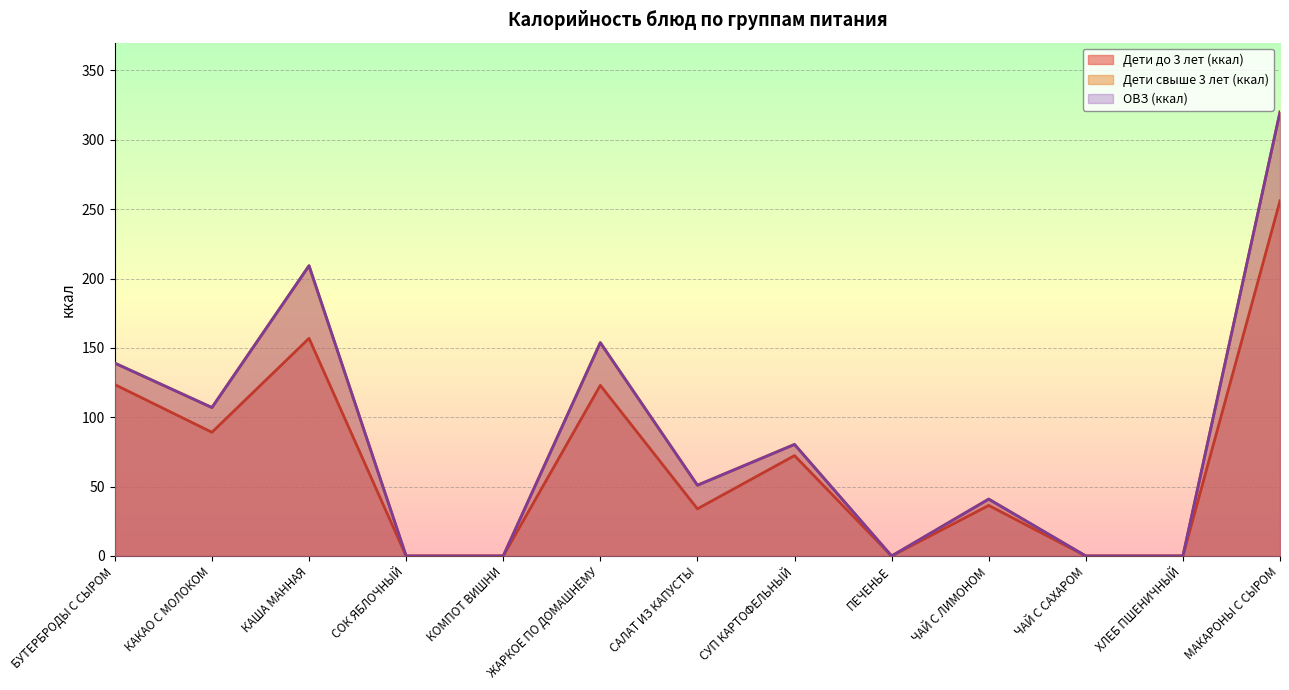

Reading right to left, what are all the values shown in this chart?

Дети до 3 лет (ккал): МАКАРОНЫ С СЫРОМ=256.0	ХЛЕБ ПШЕНИЧНЫЙ=0.0	ЧАЙ С САХАРОМ=0.0	ЧАЙ С ЛИМОНОМ=36.4	ПЕЧЕНЬЕ=0.0	СУП КАРТОФЕЛЬНЫЙ=72.4	САЛАТ ИЗ КАПУСТЫ=34.0	ЖАРКОЕ ПО ДОМАШНЕМУ=123.0	КОМПОТ ВИШНИ=0.0	СОК ЯБЛОЧНЫЙ=0.0	КАША МАННАЯ=156.9	КАКАО С МОЛОКОМ=89.2	БУТЕРБРОДЫ С СЫРОМ=123.6
Дети свыше 3 лет (ккал): МАКАРОНЫ С СЫРОМ=320.0	ХЛЕБ ПШЕНИЧНЫЙ=0.0	ЧАЙ С САХАРОМ=0.0	ЧАЙ С ЛИМОНОМ=41.0	ПЕЧЕНЬЕ=0.0	СУП КАРТОФЕЛЬНЫЙ=80.4	САЛАТ ИЗ КАПУСТЫ=51.0	ЖАРКОЕ ПО ДОМАШНЕМУ=153.8	КОМПОТ ВИШНИ=0.0	СОК ЯБЛОЧНЫЙ=0.0	КАША МАННАЯ=209.2	КАКАО С МОЛОКОМ=107.0	БУТЕРБРОДЫ С СЫРОМ=139.0
ОВЗ (ккал): МАКАРОНЫ С СЫРОМ=320.0	ХЛЕБ ПШЕНИЧНЫЙ=0.0	ЧАЙ С САХАРОМ=0.0	ЧАЙ С ЛИМОНОМ=41.0	ПЕЧЕНЬЕ=0.0	СУП КАРТОФЕЛЬНЫЙ=80.4	САЛАТ ИЗ КАПУСТЫ=51.0	ЖАРКОЕ ПО ДОМАШНЕМУ=153.8	КОМПОТ ВИШНИ=0.0	СОК ЯБЛОЧНЫЙ=0.0	КАША МАННАЯ=209.2	КАКАО С МОЛОКОМ=107.0	БУТЕРБРОДЫ С СЫРОМ=139.0